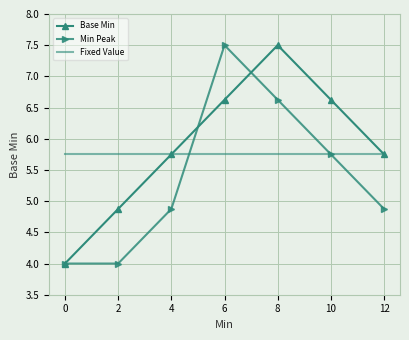

Is it true that Min Peak equals 7.5 at 6?

True